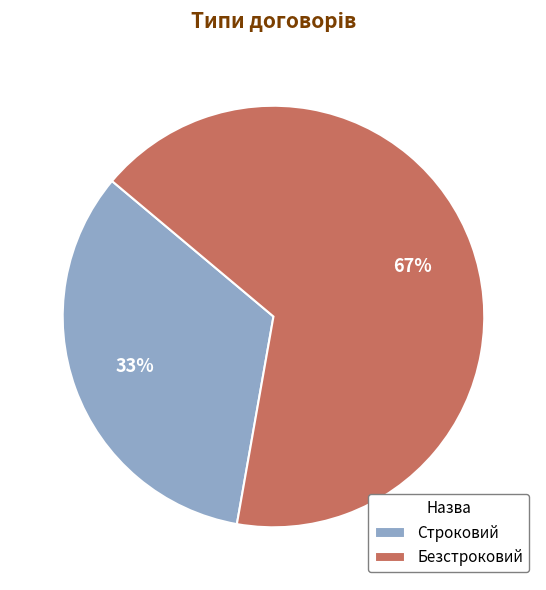

Is the sum of Строковий and Безстроковий greater than half?

Yes